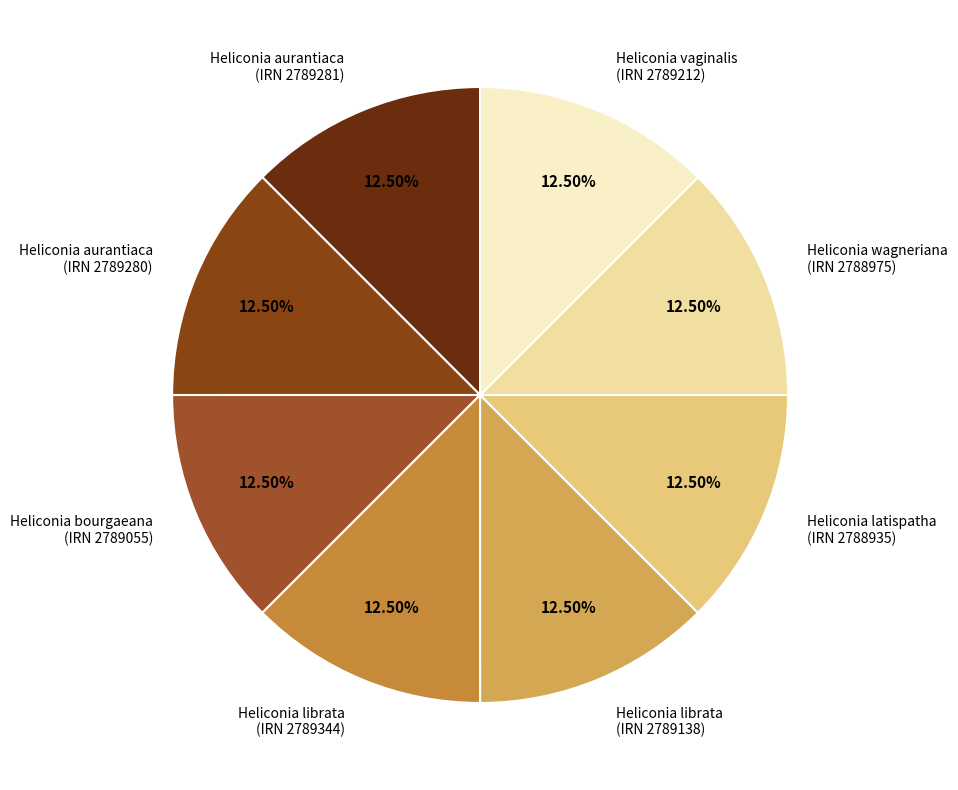

Is there a majority slice in this chart?

No